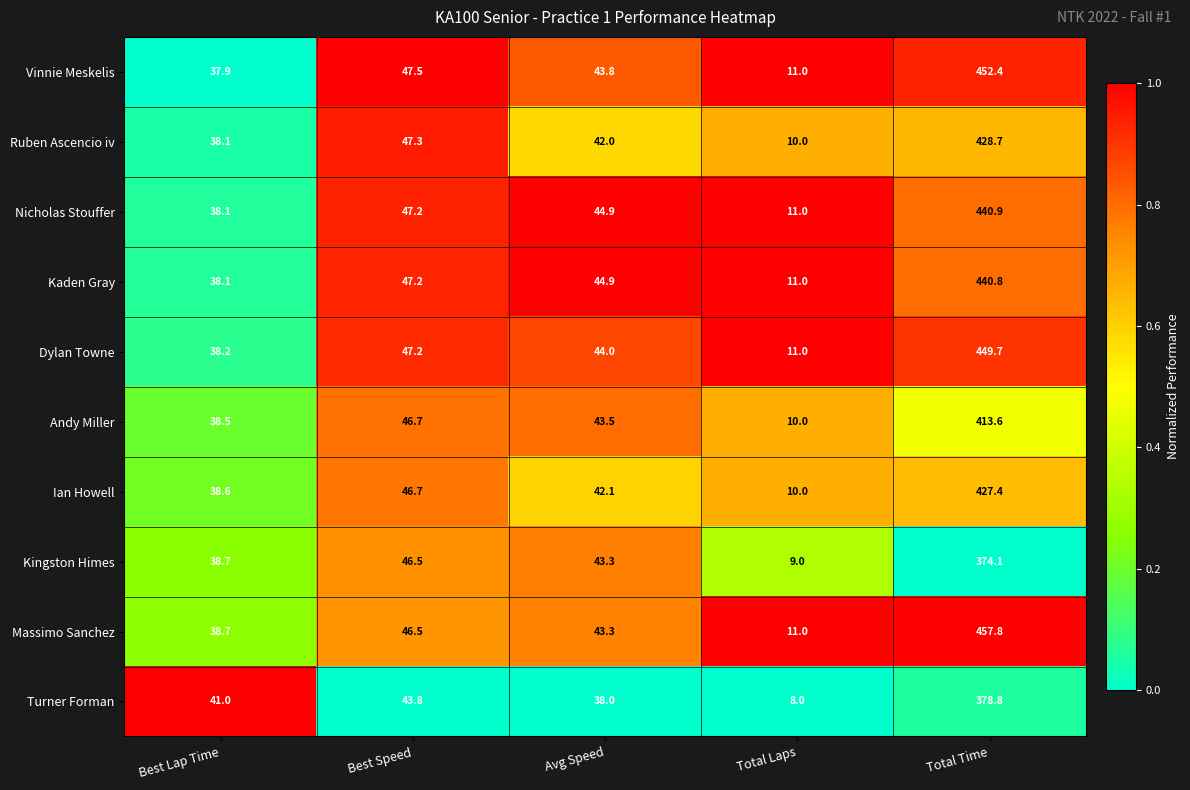

Between Total Laps and Total Time, which series saw the biggest shift?

Massimo Sanchez